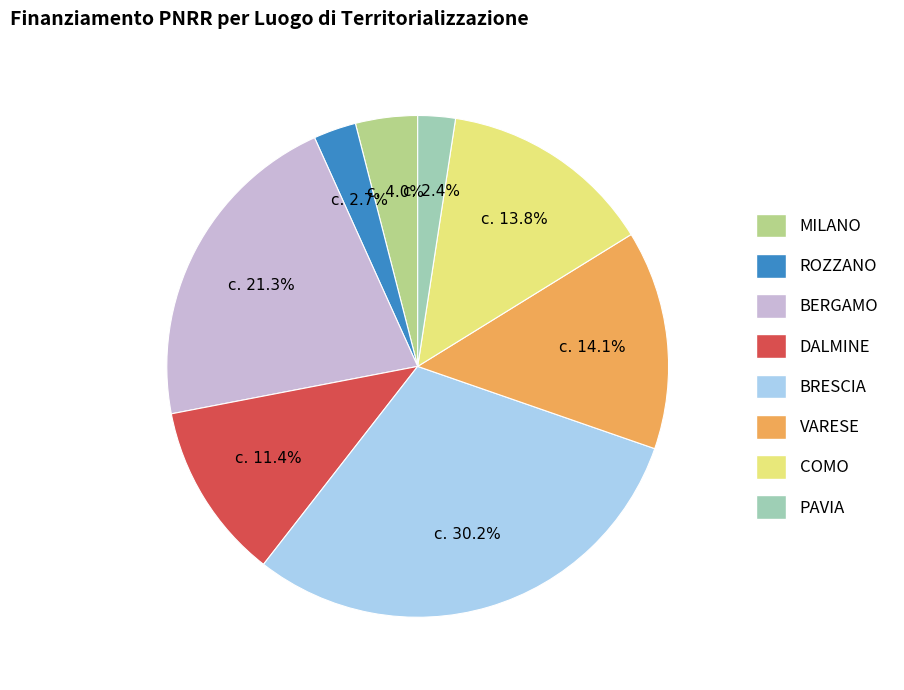

Which has a higher value, BRESCIA or COMO?

BRESCIA